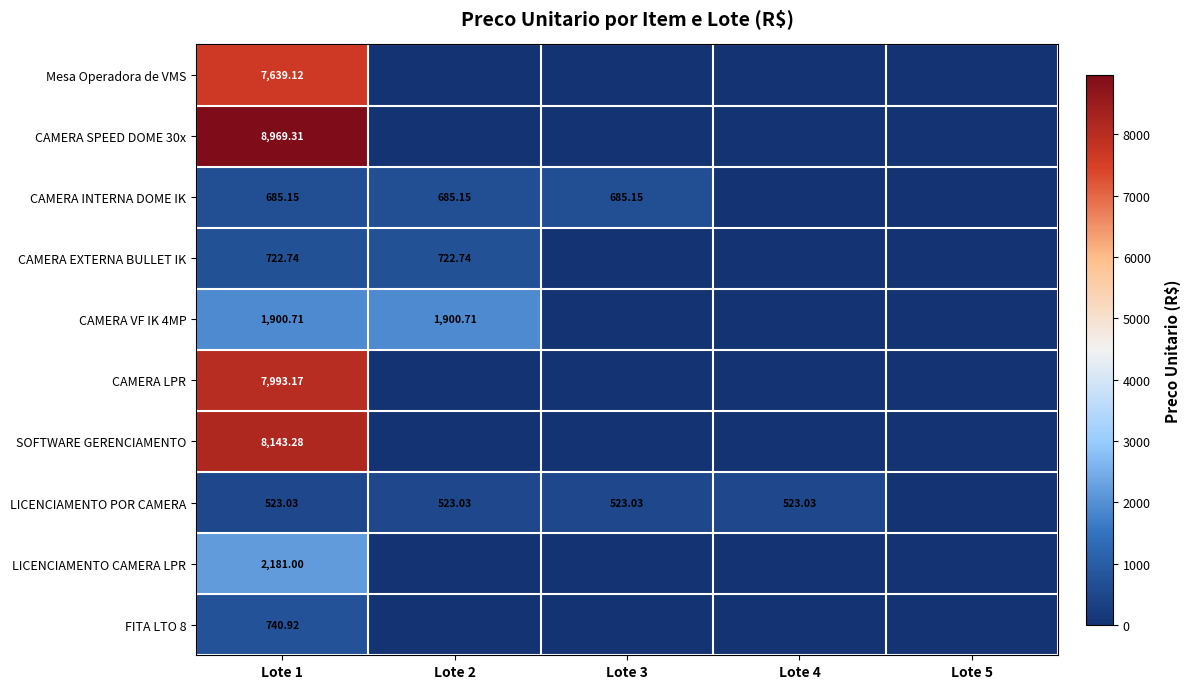

Is the value of CAMERA INTERNA DOME IK at Lote 2 greater than the value of LICENCIAMENTO POR CAMERA at Lote 4?

Yes